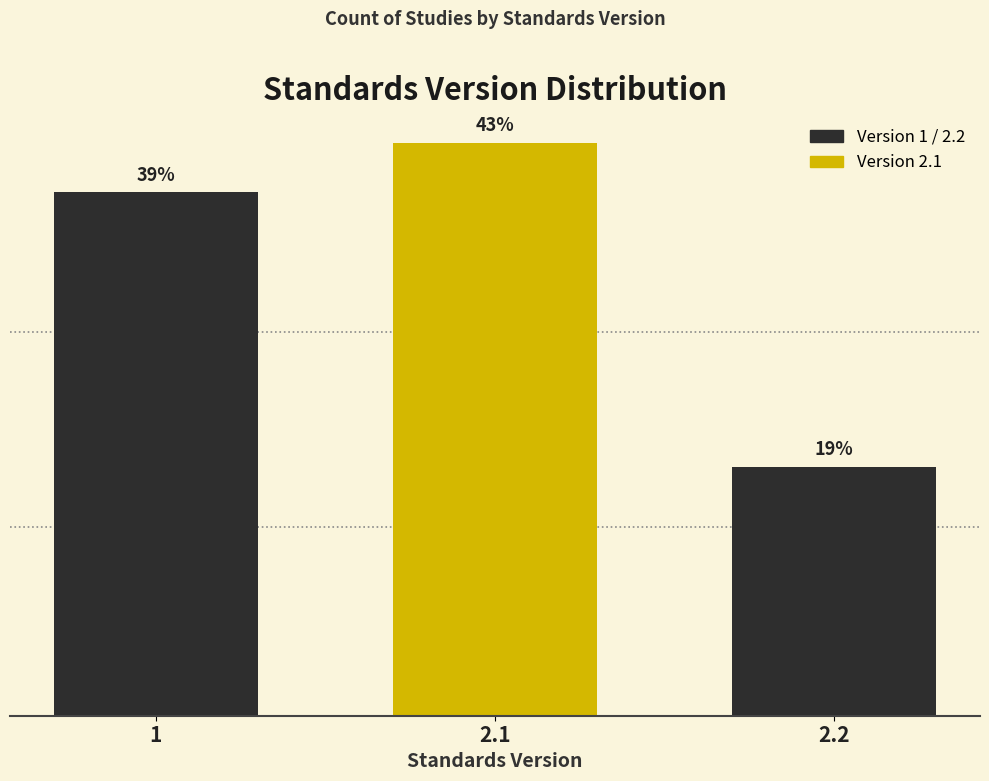

Does the chart contain any negative values?

No